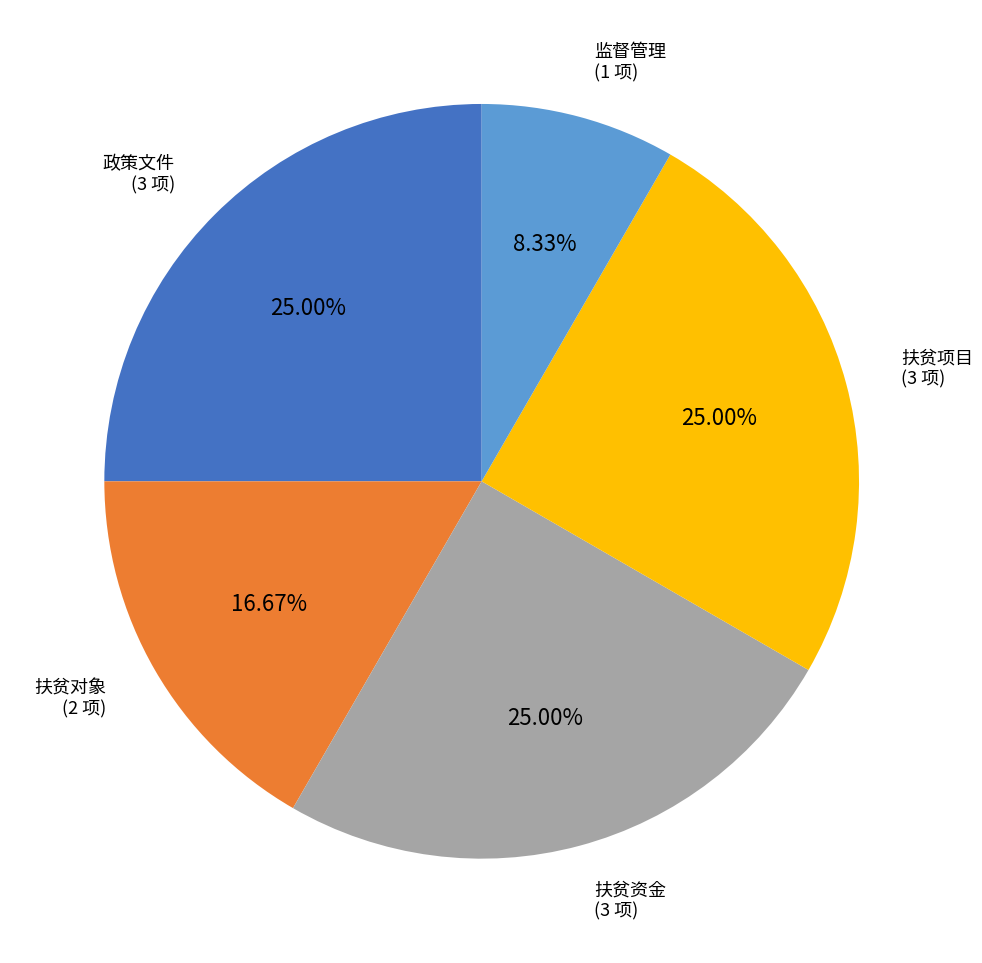

What is the total percentage of 监督管理 and 扶贫资金?

33.3%